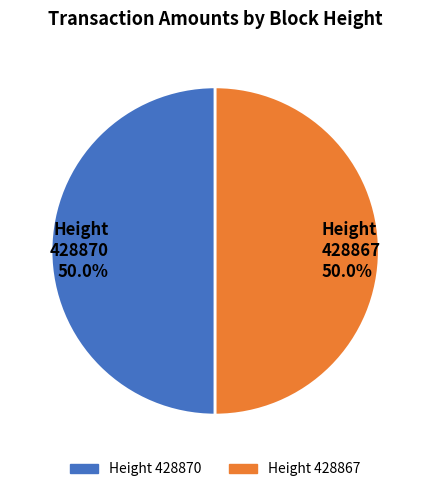

To the nearest percent, what is the average slice percentage?

50%